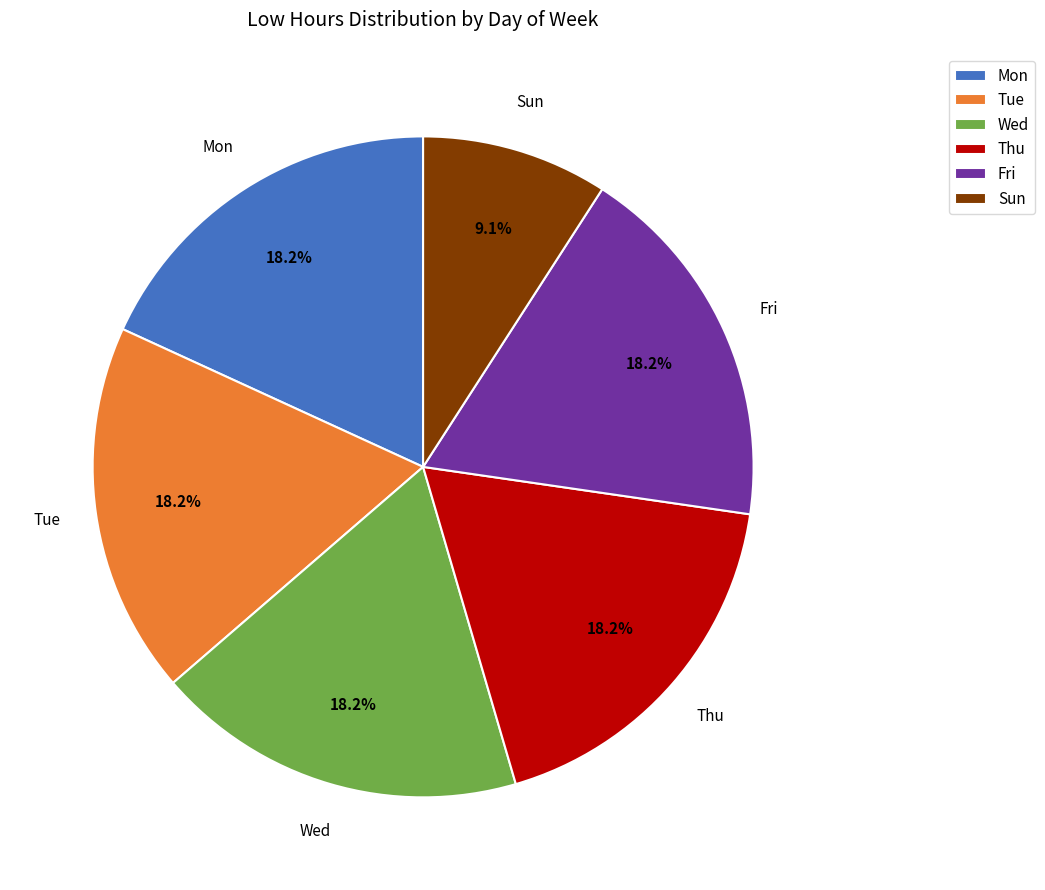

Which category has the smallest portion of the pie?

Sun